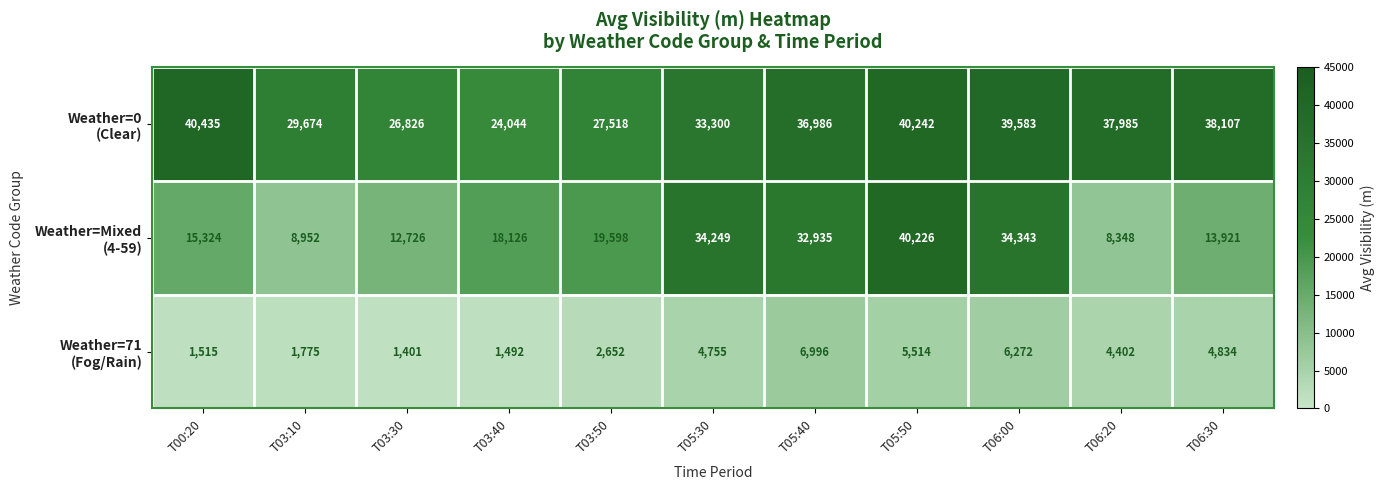

At how many categories does at least one series exceed 3345?

11